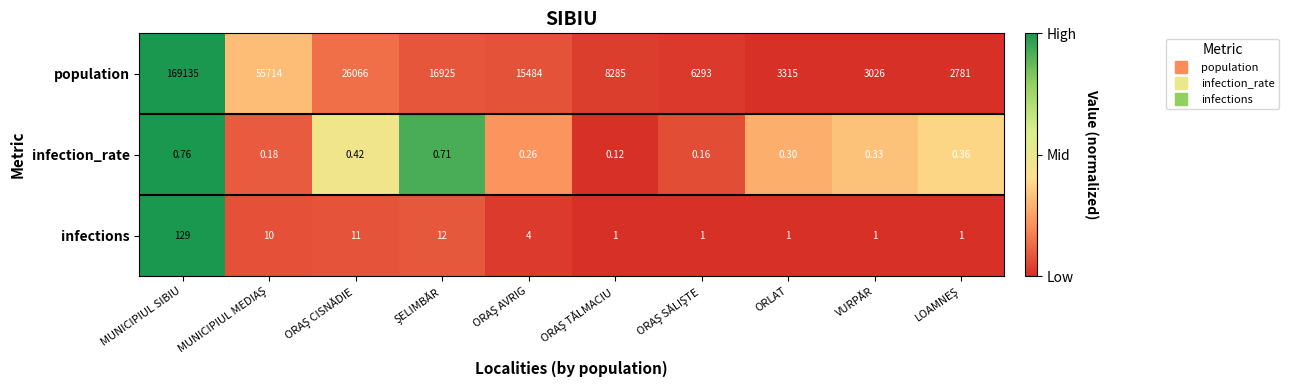

Which series has the largest range (max minus min)?

population